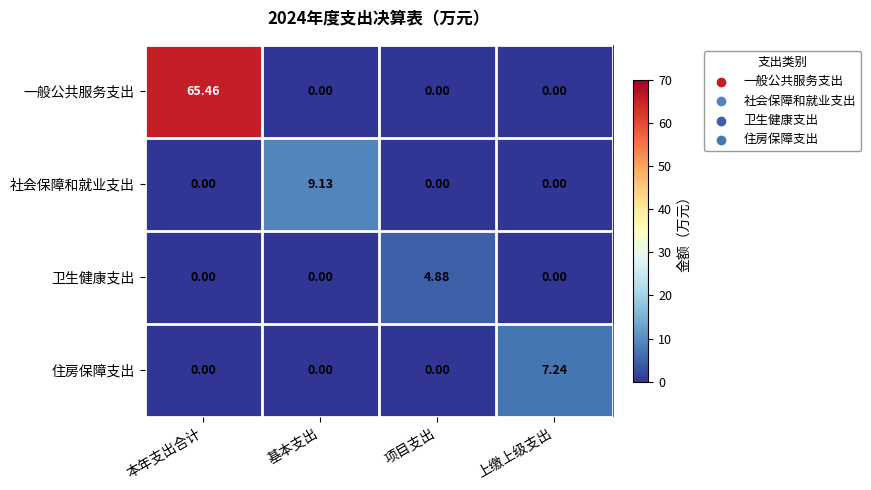

What is the greatest value displayed?

65.5